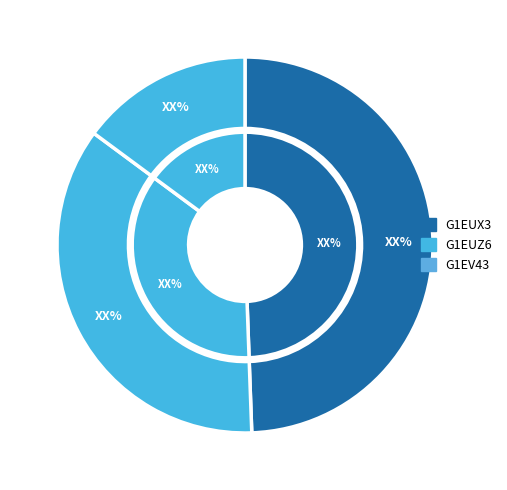

To the nearest percent, what percentage of the pie is G1EUZ6?

36%